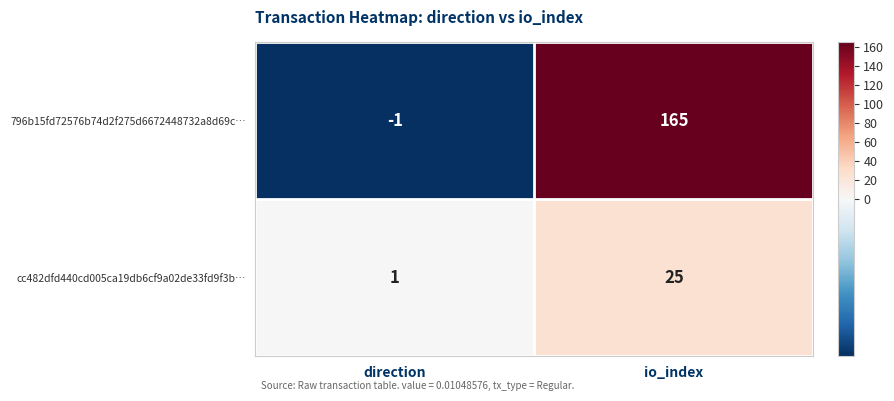

How many data points does each series have?

2